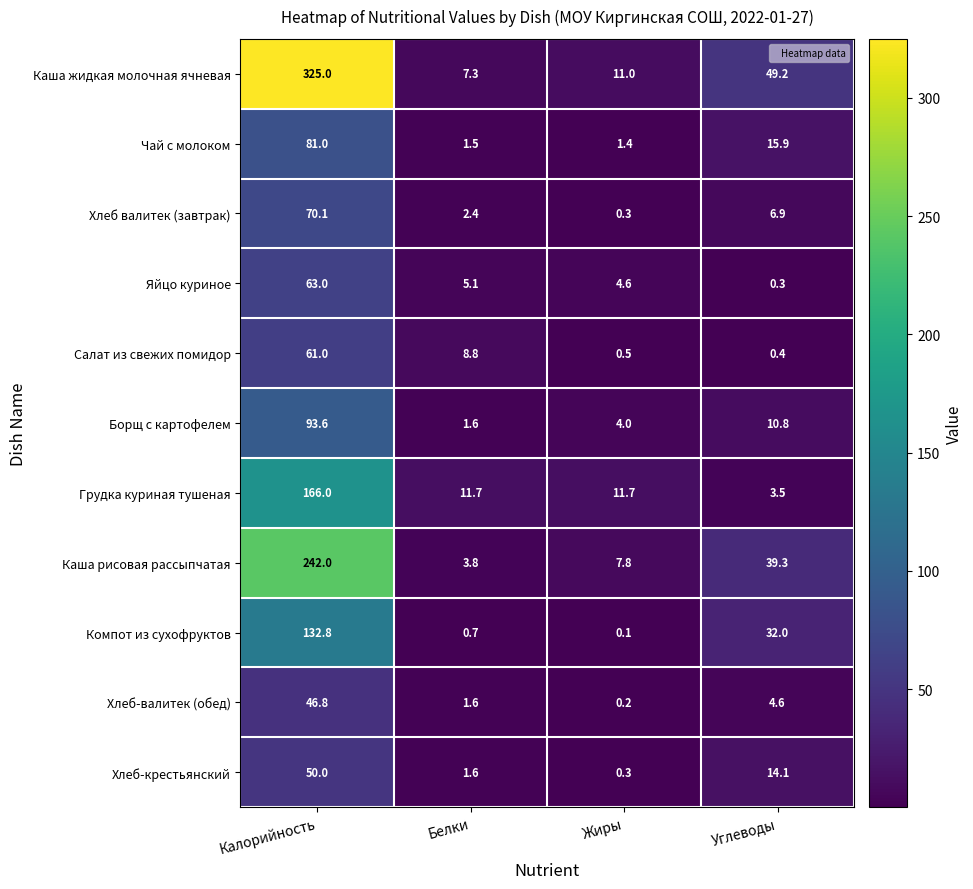

What is the difference between the highest and lowest values at Углеводы?

48.9